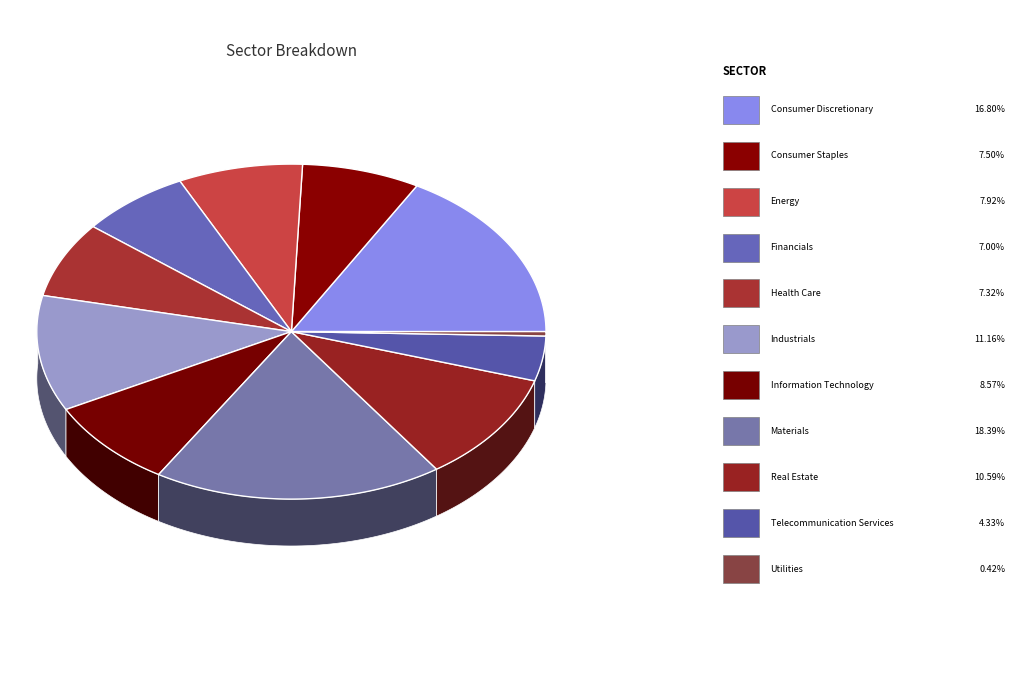

Between Information Technology and Financials, which is larger?

Information Technology